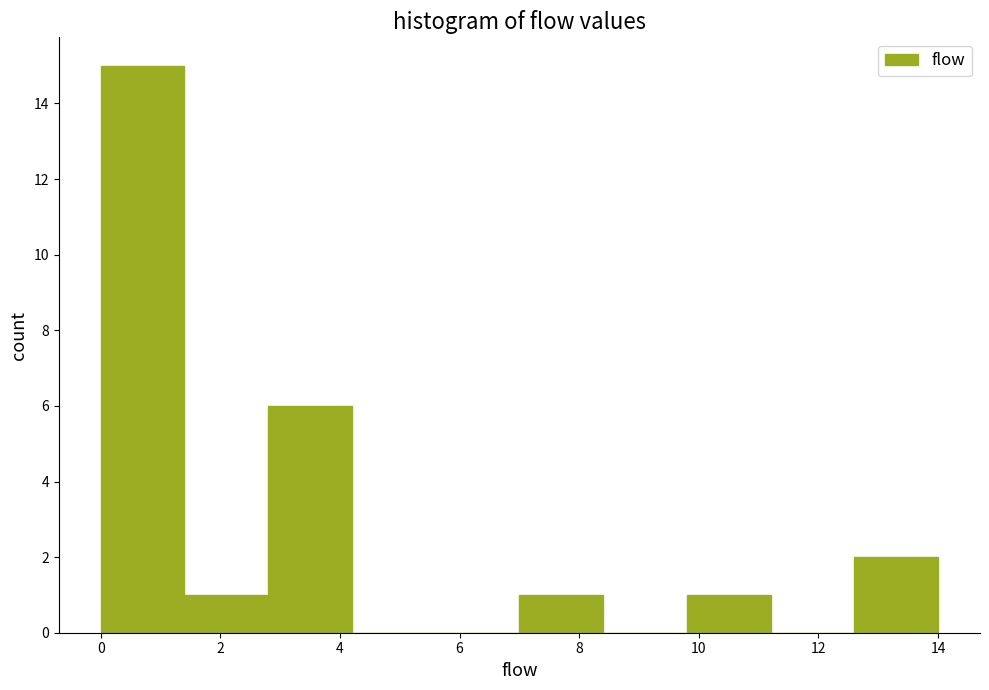

Reading left to right, transcribe this chart: for each bar, give the range it covers on the x-axis and its height. The values are not printed on the chart, so give them approximately, as read against the axis.

0.0 to 1.4: 15
1.4 to 2.8: 1
2.8 to 4.2: 6
4.2 to 5.6: 0
5.6 to 7.0: 0
7.0 to 8.4: 1
8.4 to 9.8: 0
9.8 to 11.2: 1
11.2 to 12.6: 0
12.6 to 14.0: 2